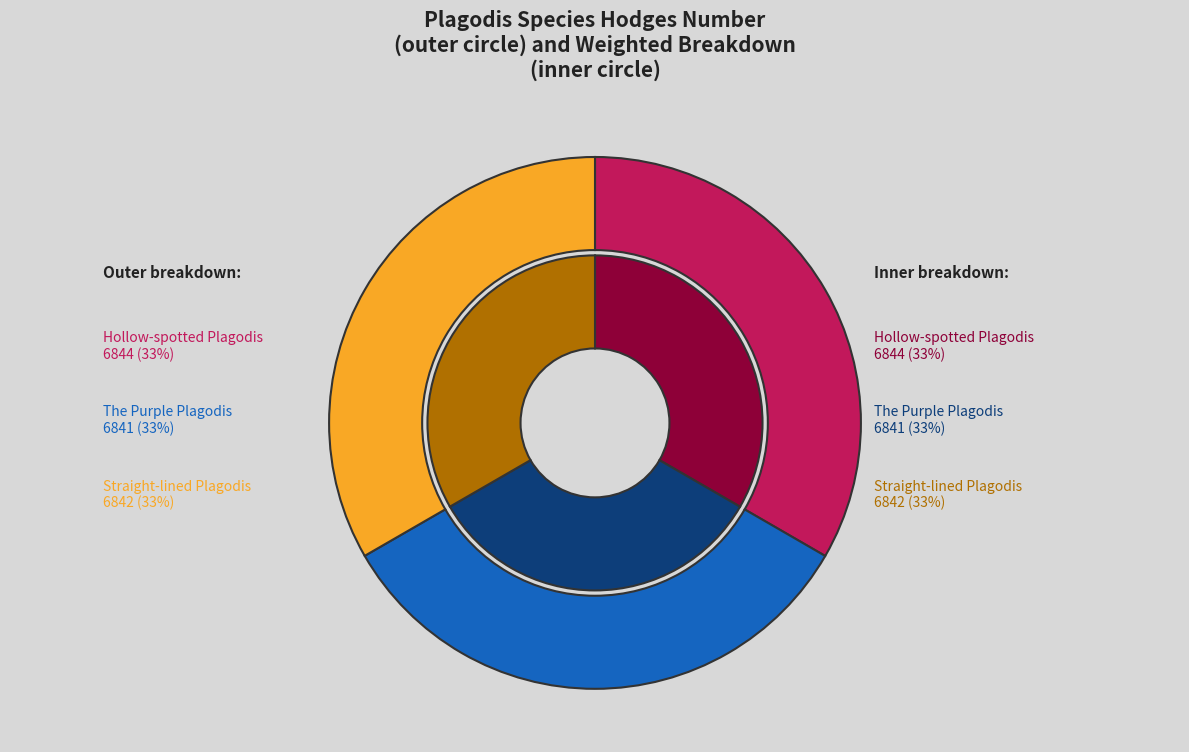

Does Hollow-spotted Plagodis represent more than half of the total?

No